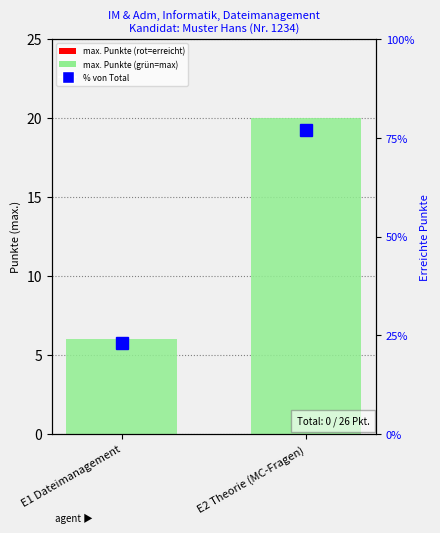

What is the total value across all series at E2 Theorie (MC-Fragen)?

96.9